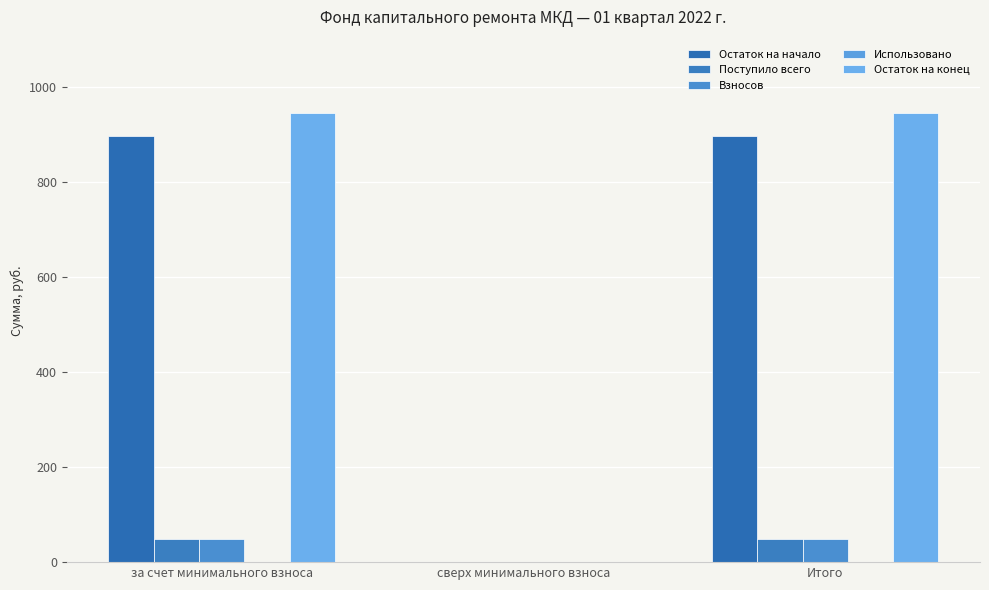

What position from the left is за счет минимального взноса?

1